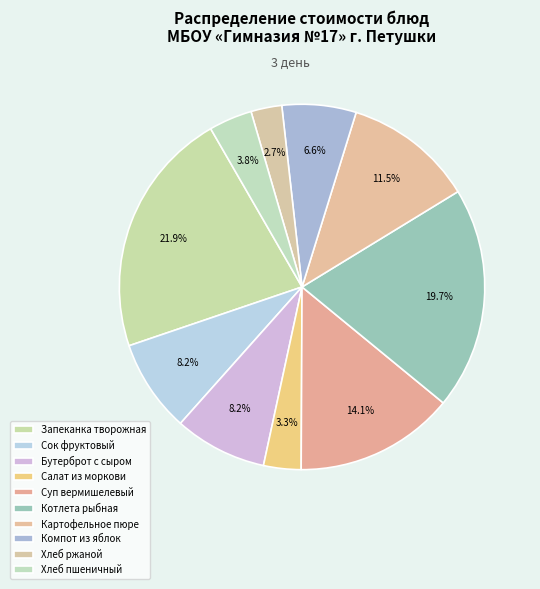

How many segments does this pie chart have?

10